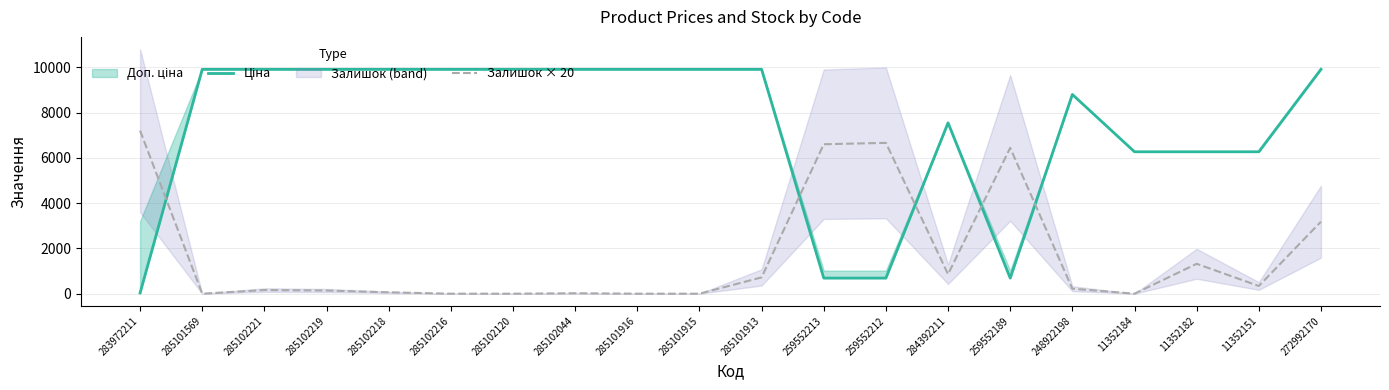

Does the chart have visible grid lines?

Yes